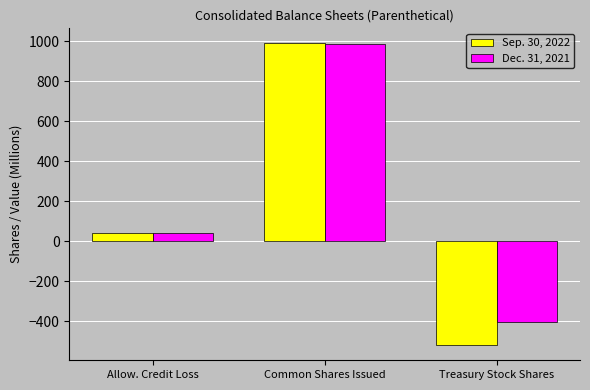

What is the difference between the maximum and second lowest values in the Dec. 31, 2021 series?

944